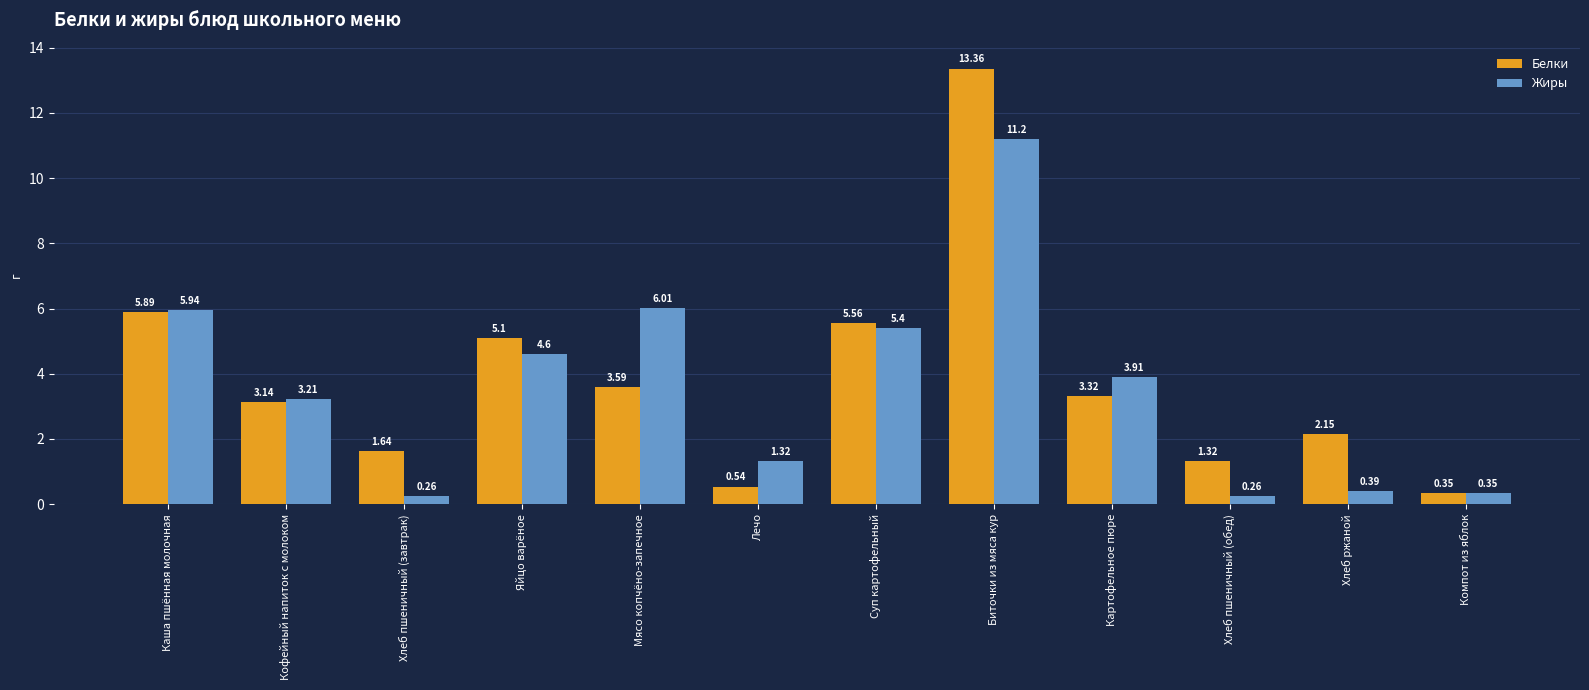

Which category has the highest value across all series?

Биточки из мяса кур